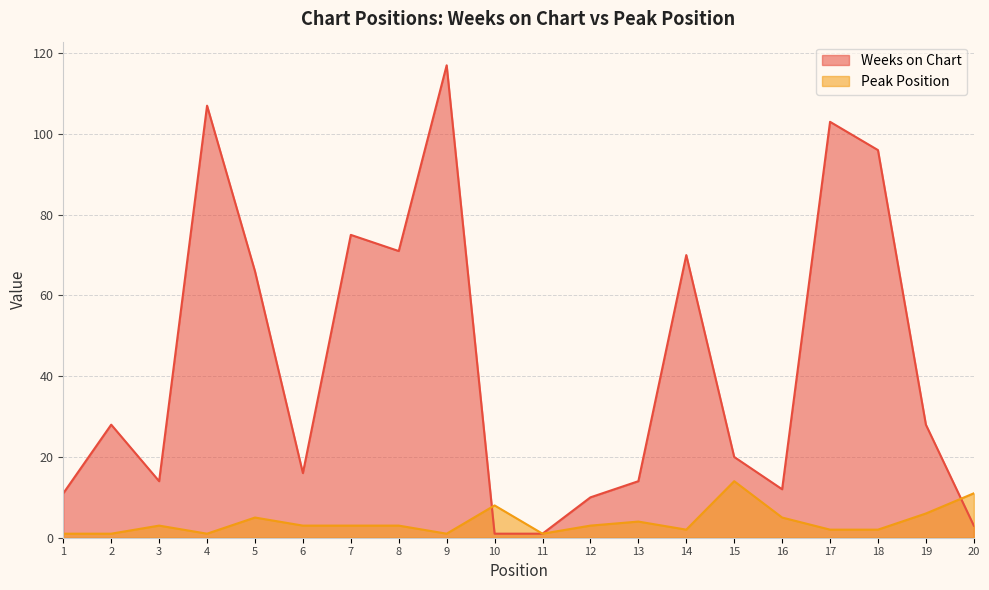

Reading left to right, list all the values displayed in this chart.

Weeks on Chart: 11	28	14	107	66	16	75	71	117	1	1	10	14	70	20	12	103	96	28	3
Peak Position: 1	1	3	1	5	3	3	3	1	8	1	3	4	2	14	5	2	2	6	11